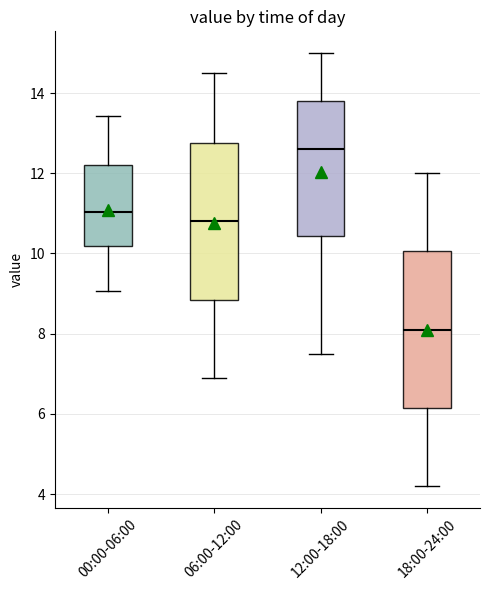

Which box has the highest median line?

12:00-18:00